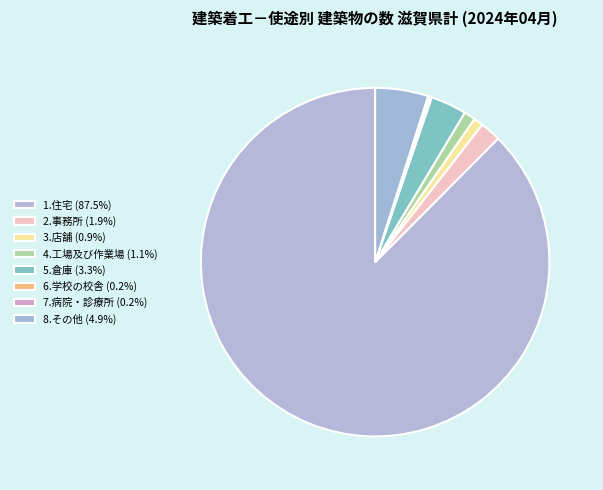

What portion of the pie excludes 4.工場及び作業場?

98.9%